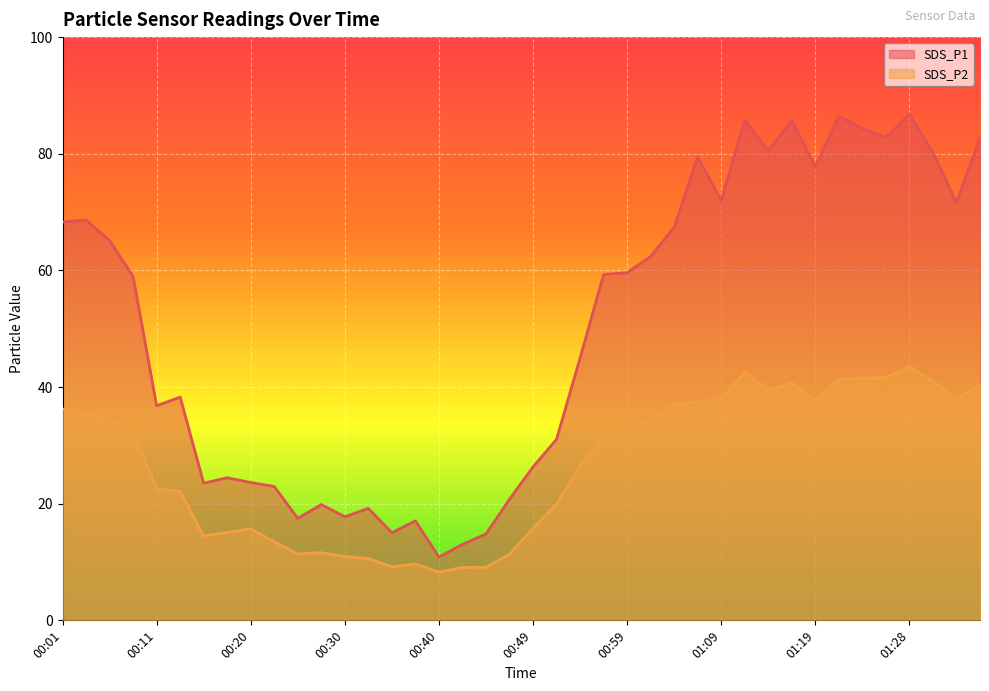

At 00:35, list the series in order from smallest to largest.

SDS_P2, SDS_P1